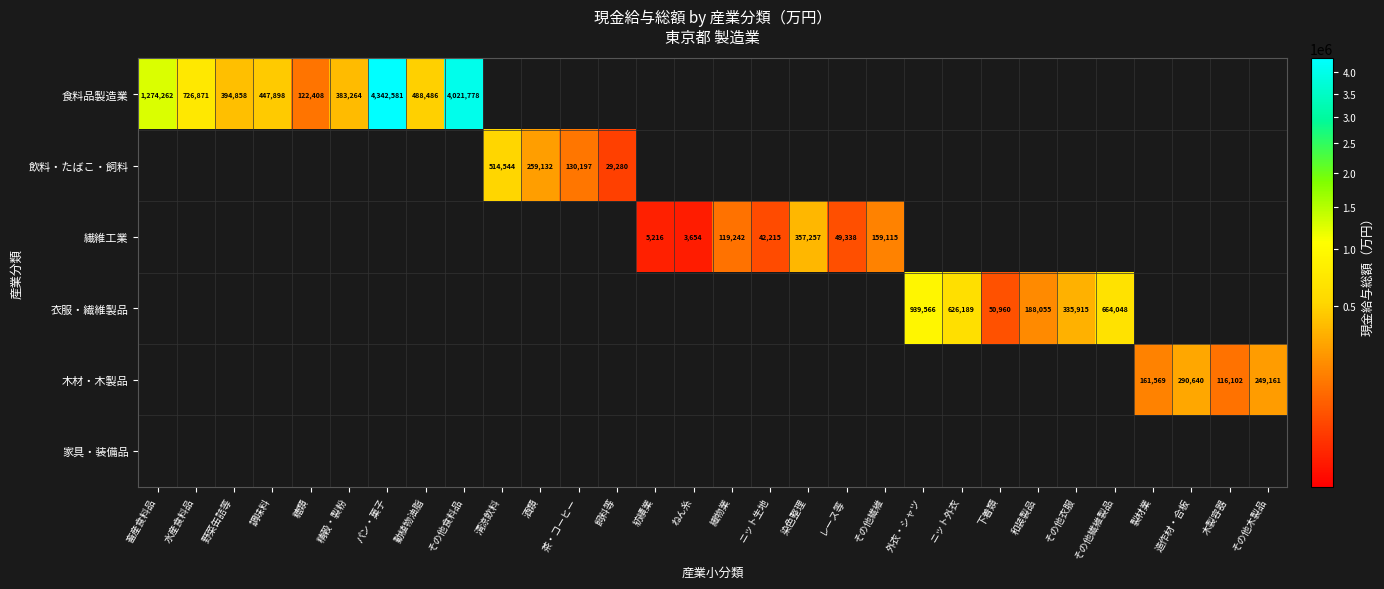

Is it true that 繊維工業 equals 357257 at 染色整理?

True